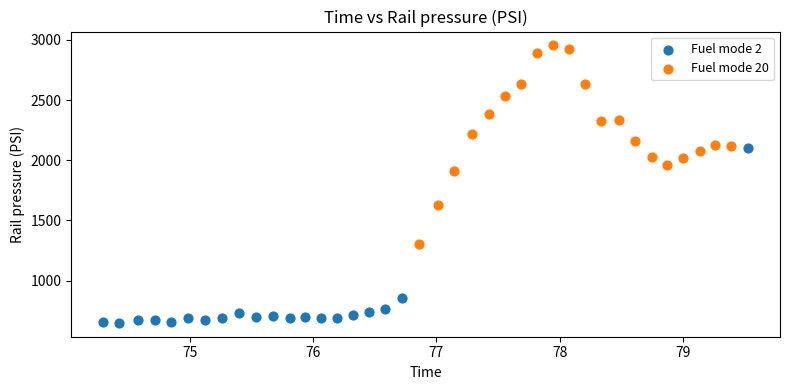

Which series reaches the maximum Y coordinate?

Fuel mode 20